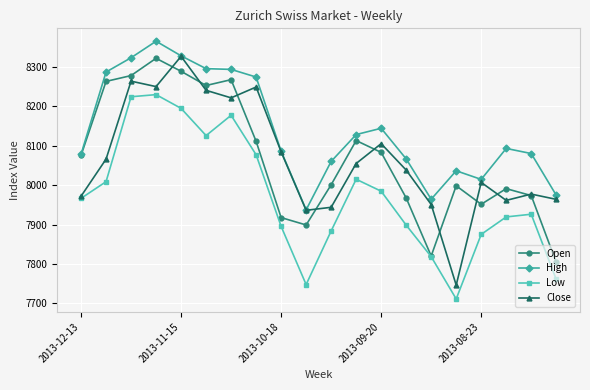

What is the value of the Close point at the 5th from the left?

8327.3